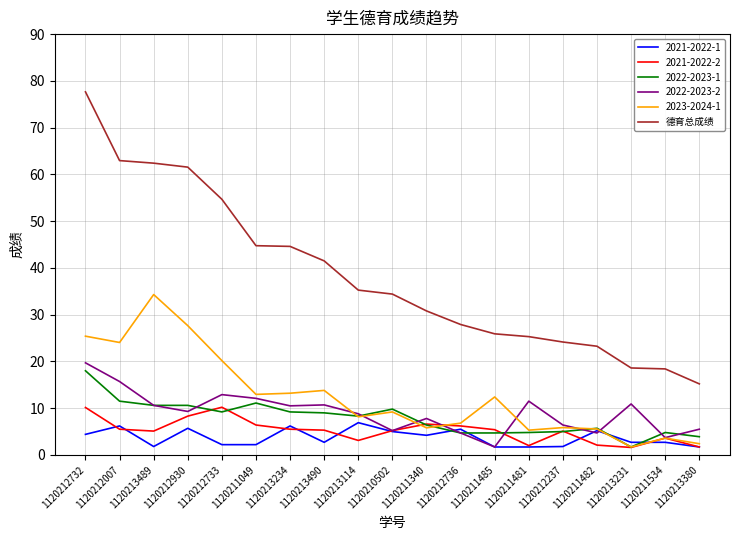

Is the value of 2023-2024-1 at 1120213234 greater than the value of 2021-2022-1 at 1120212736?

Yes